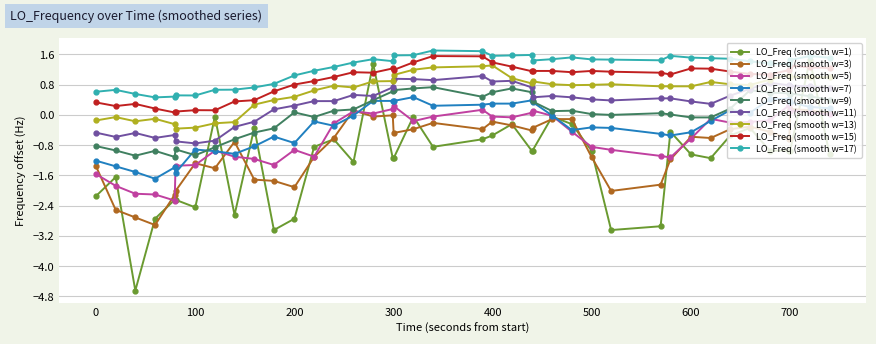

True or false: LO_Freq (smooth w=1) has more than 0 points higher than both neighbors.

True